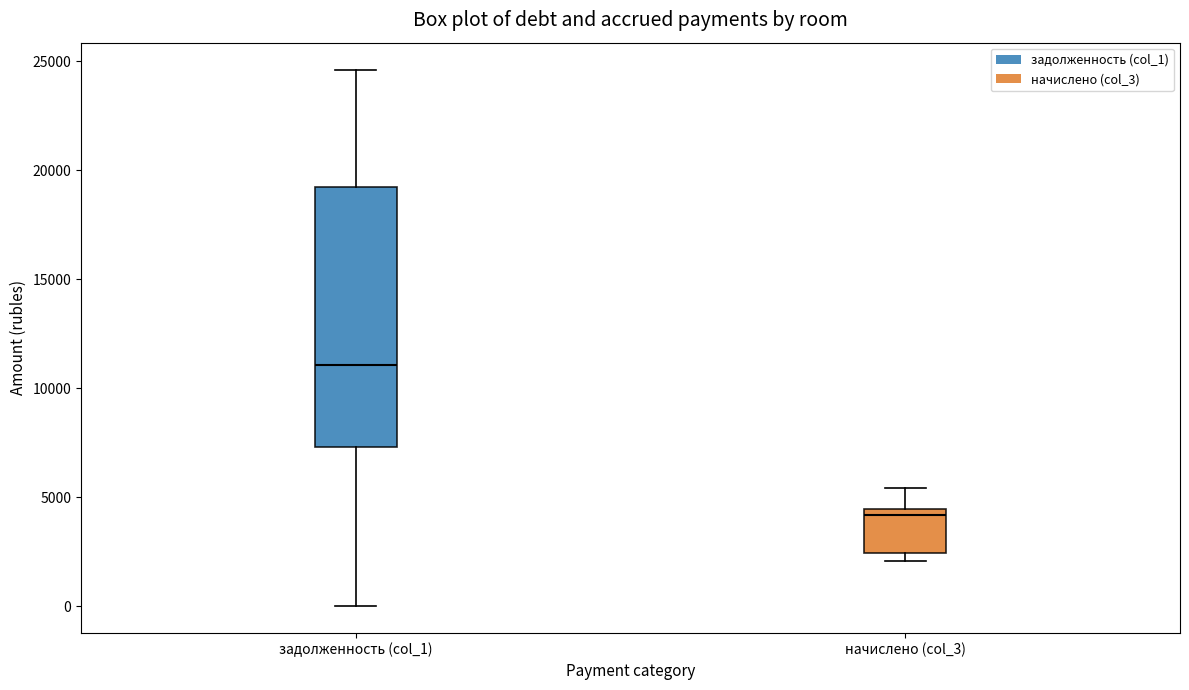

Where is the upper edge of the box for задолженность (col_1) on the y-axis? The values are not printed on the chart, so give them approximately, as read against the axis.

19000